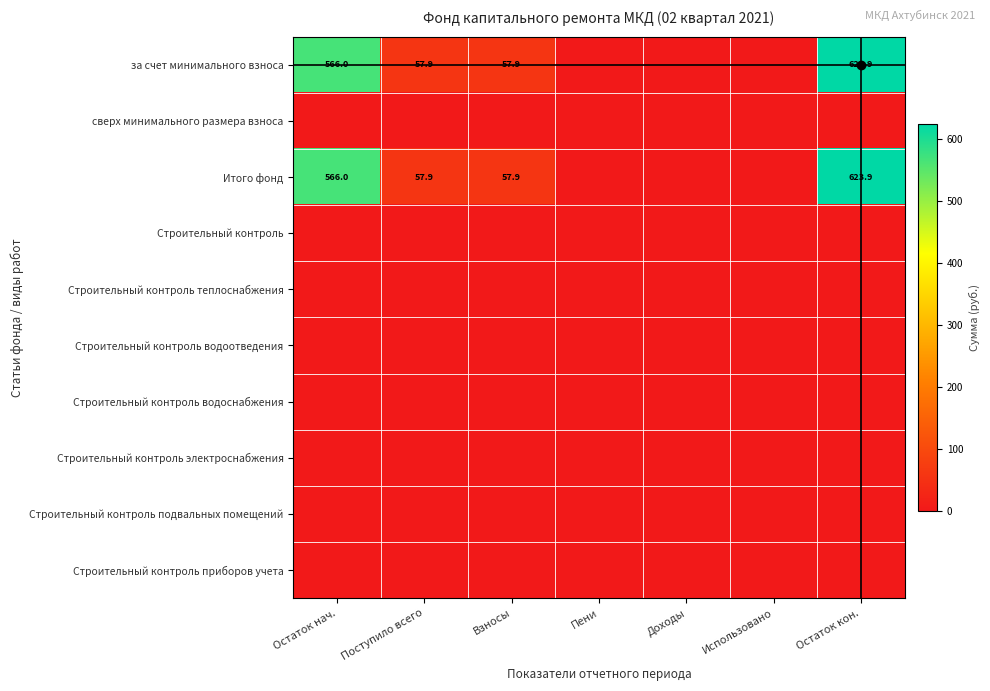

Between Использовано and Остаток кон., which is larger?

Остаток кон.